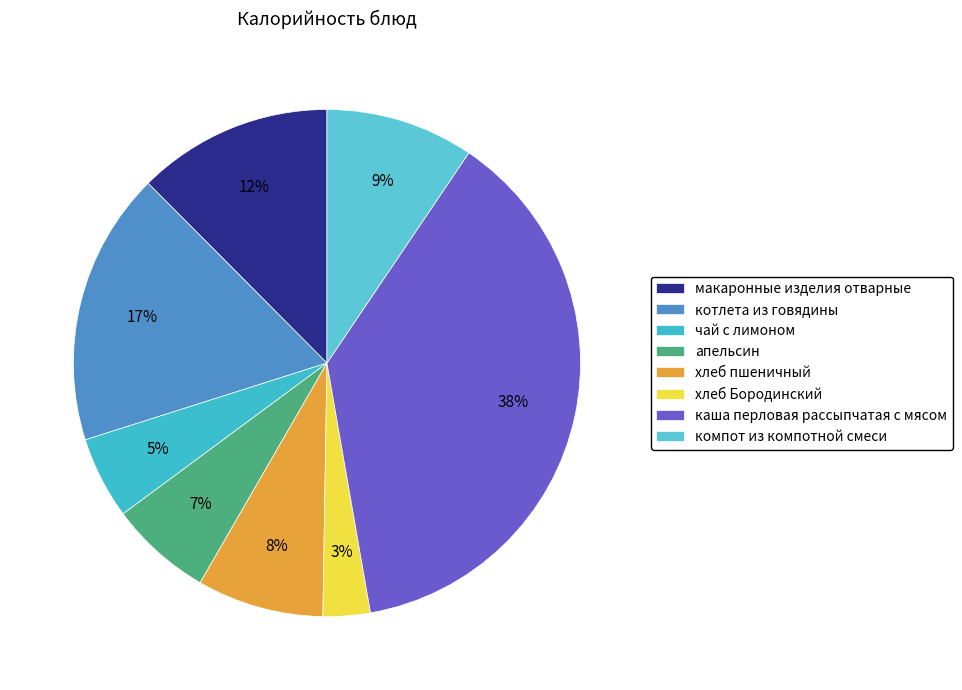

How many slices are in this pie chart?

8